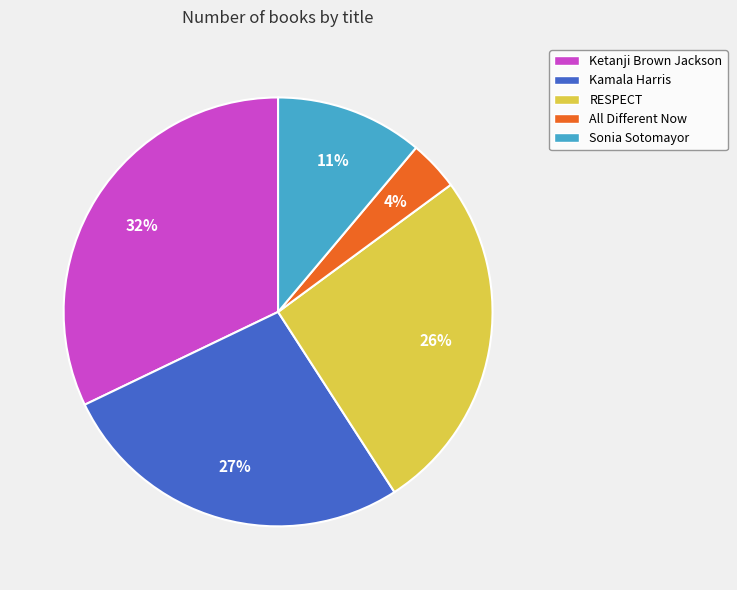

To the nearest percent, what portion does Kamala Harris represent?

27%